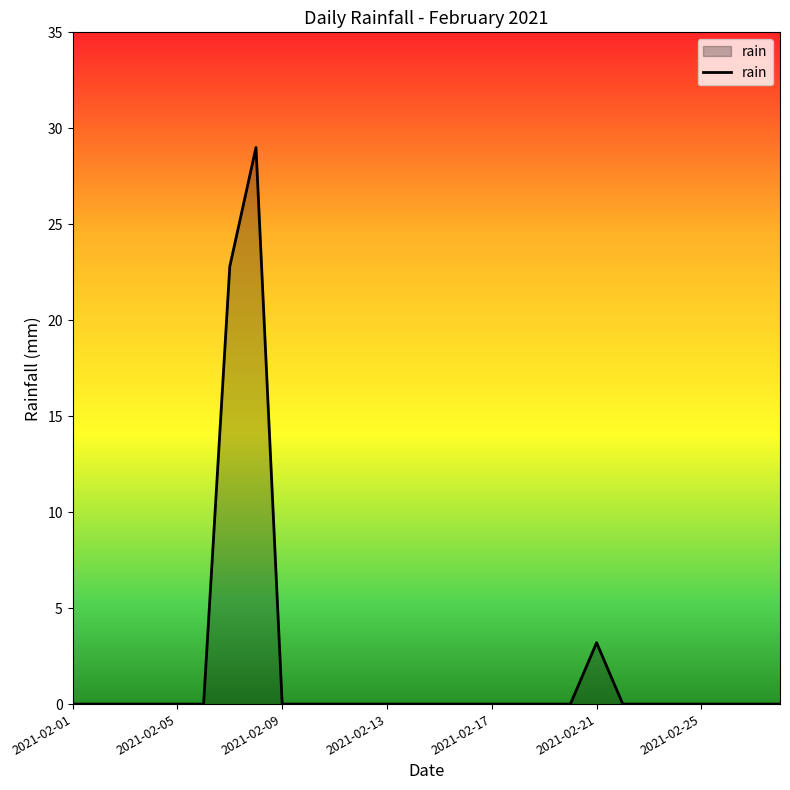

What is the maximum value shown in the chart?

29.0